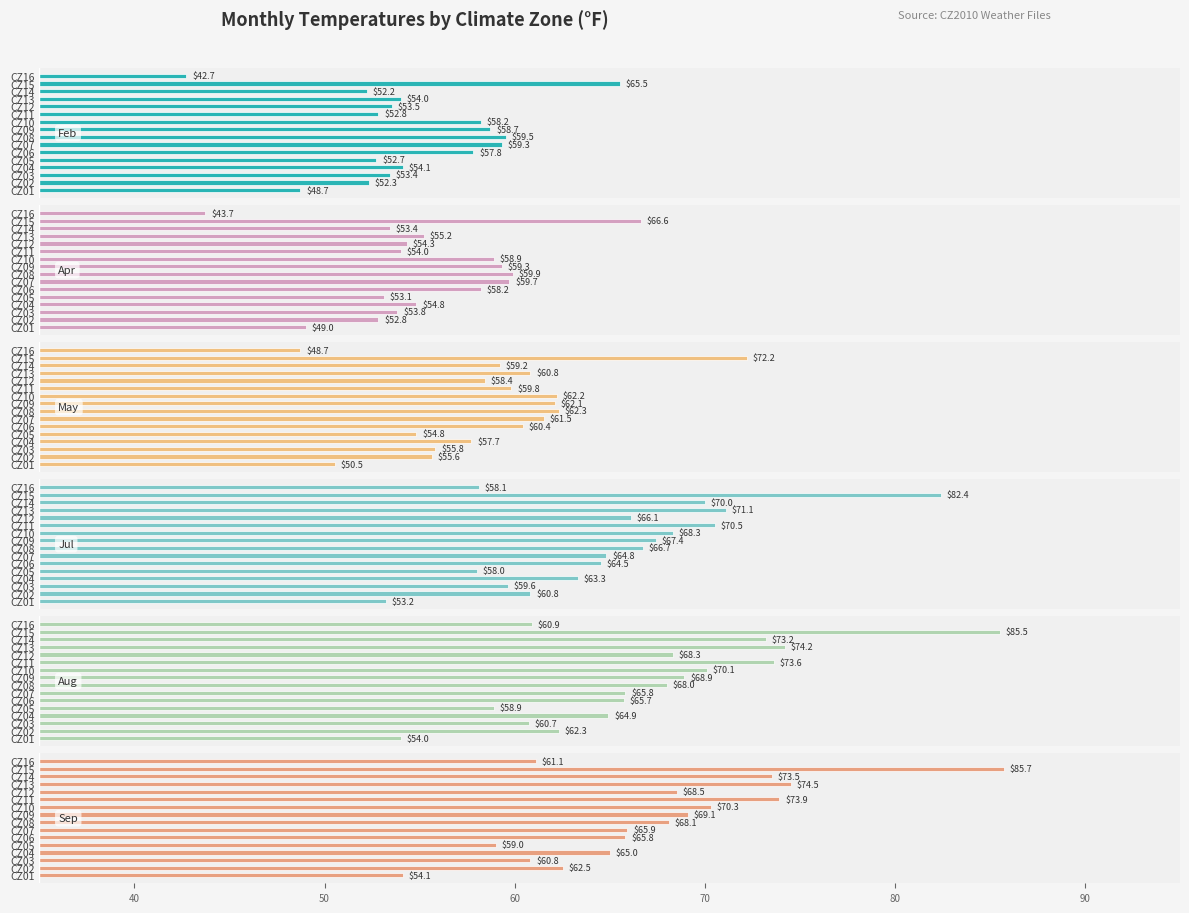

The May series shows 81.8 at CZ12. True or false?

False